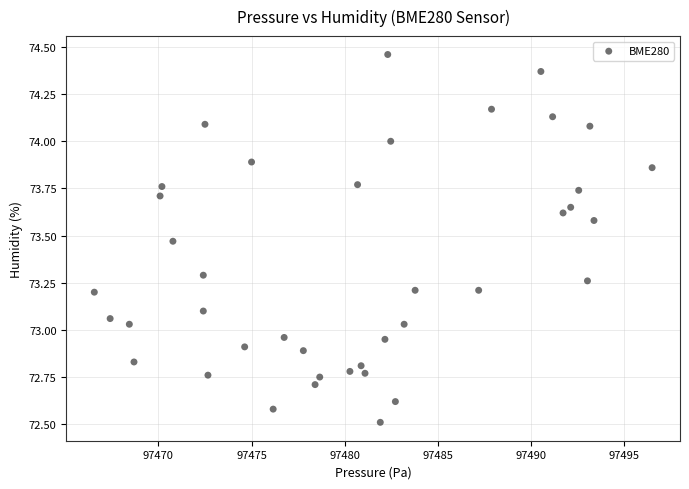

What is the range of X values (max minus min)?

29.9